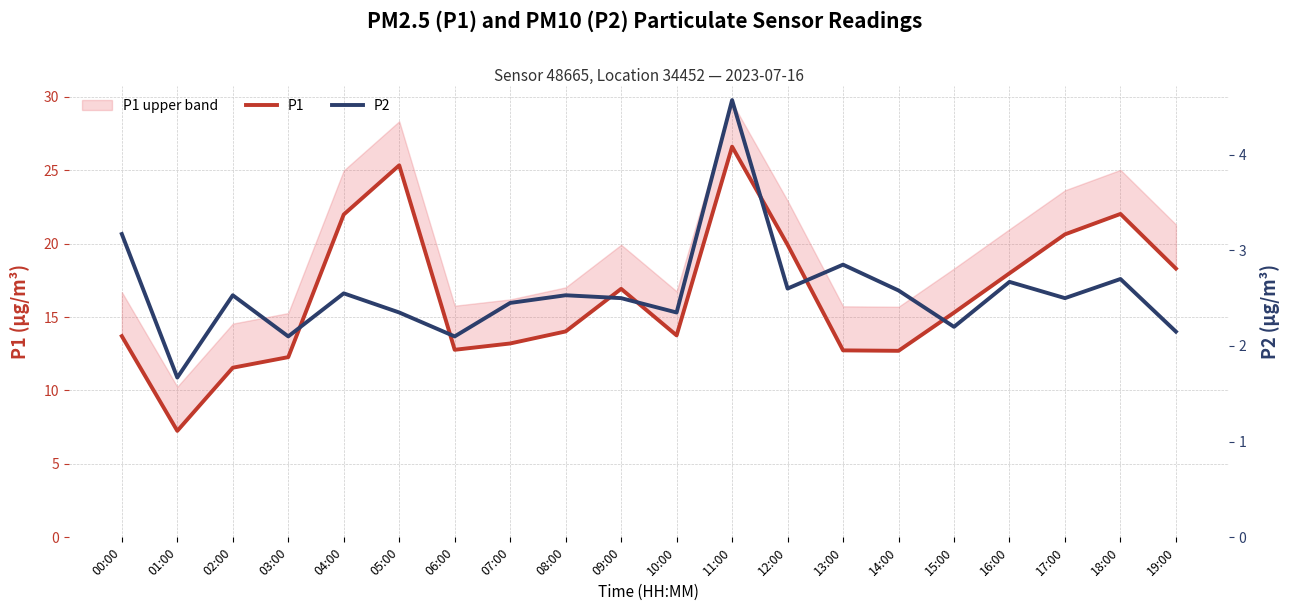

How many values in the P1 series exceed 15?

10